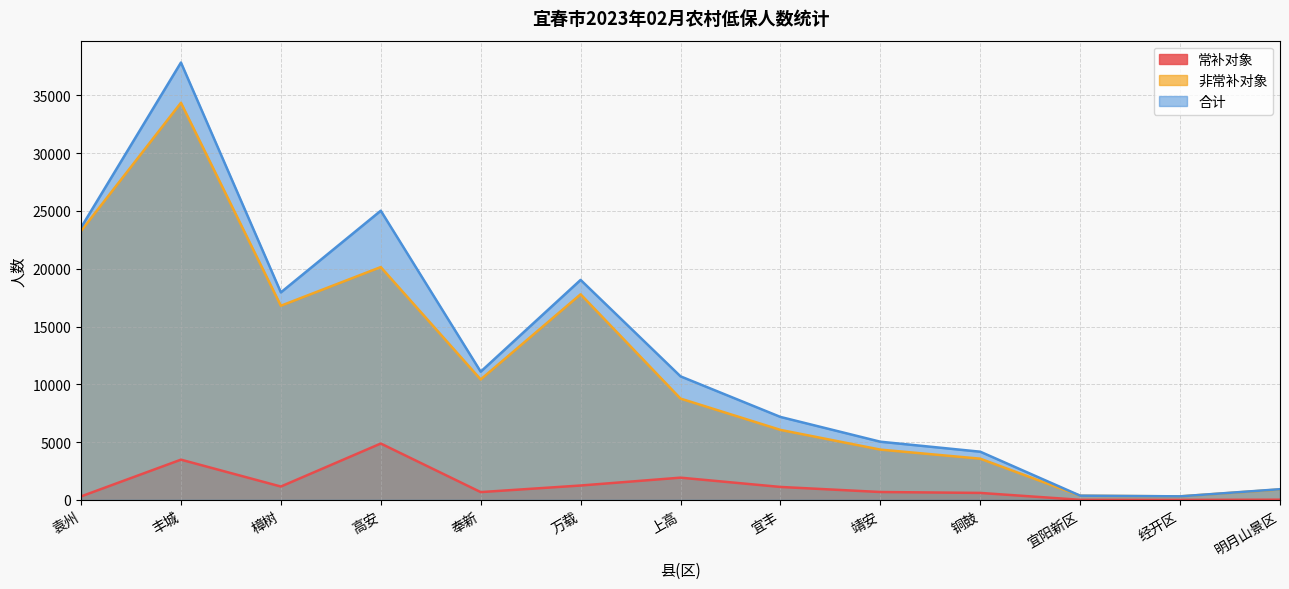

The value of 合计 at 经开区 is 439. True or false?

False